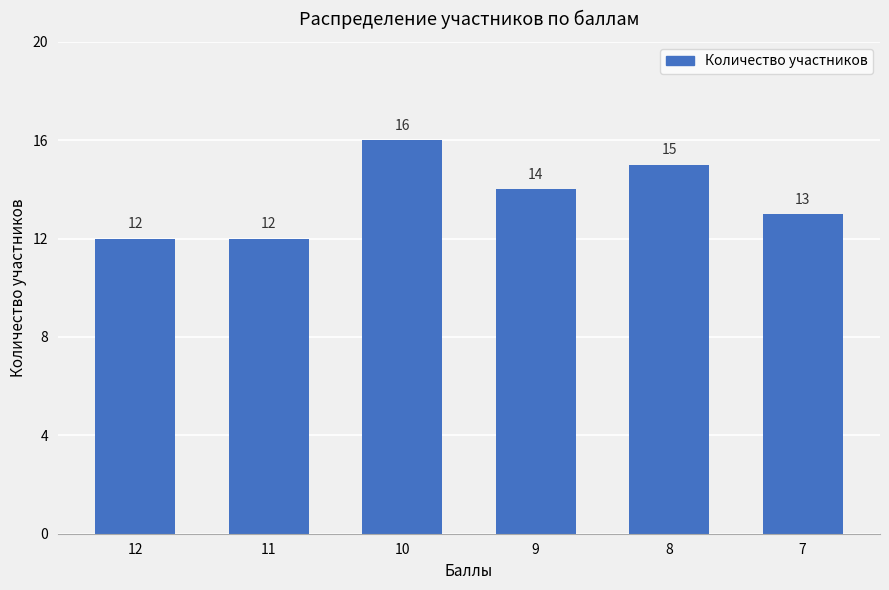

What is the value of the 2nd bar from the left?

12